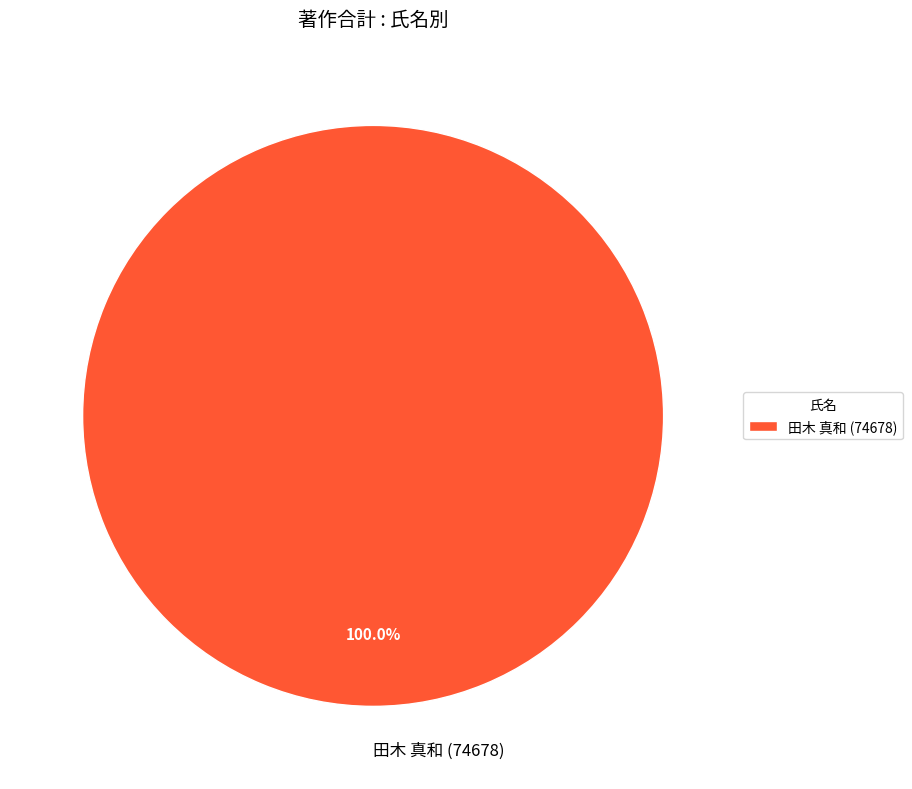

Rank the categories by value from lowest to highest.

田木 真和 (74678)